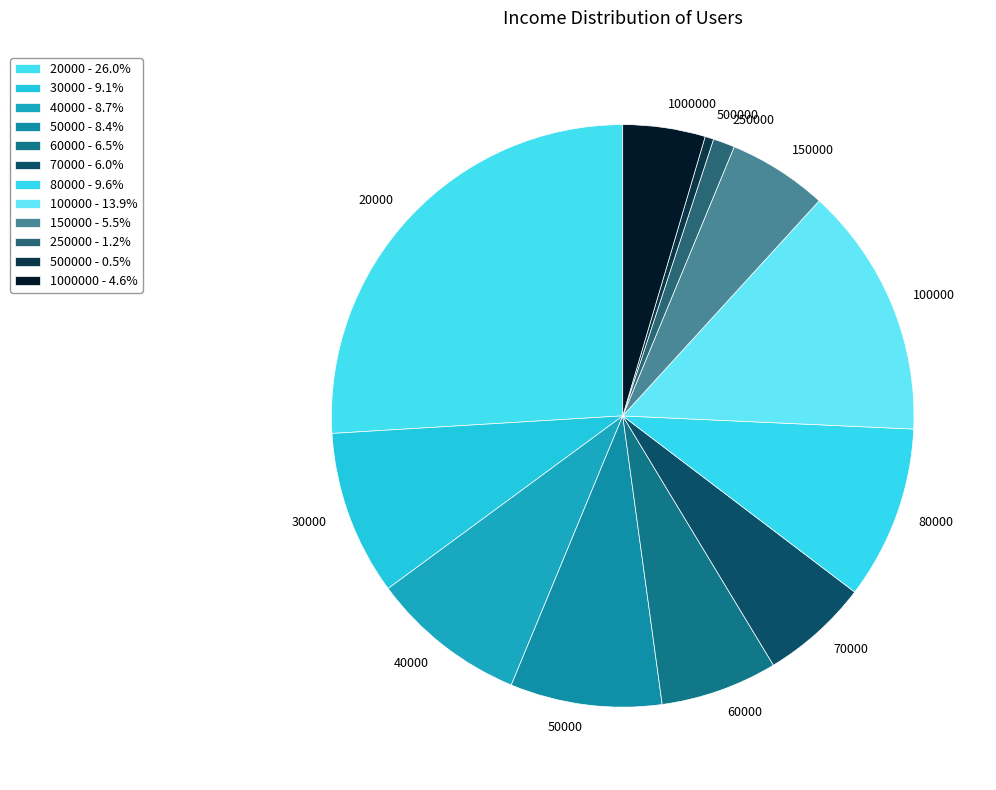

Does any single category account for the majority?

No